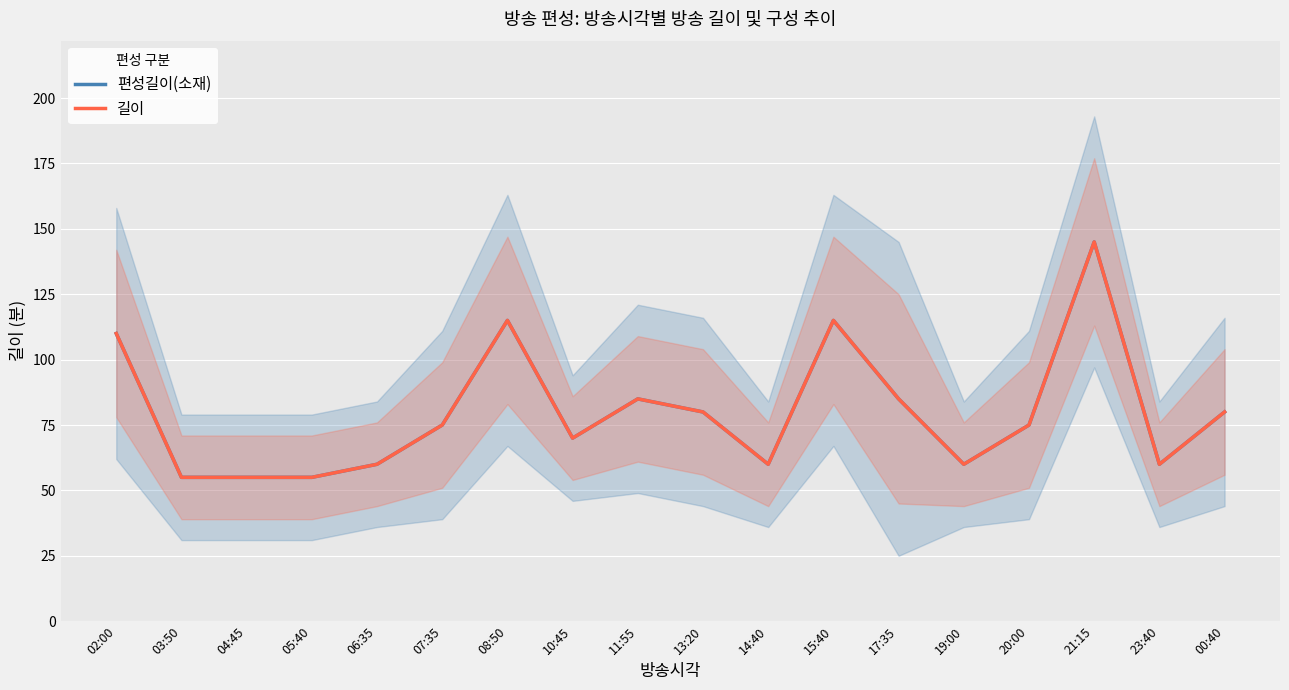

How many data points does each series have?

18